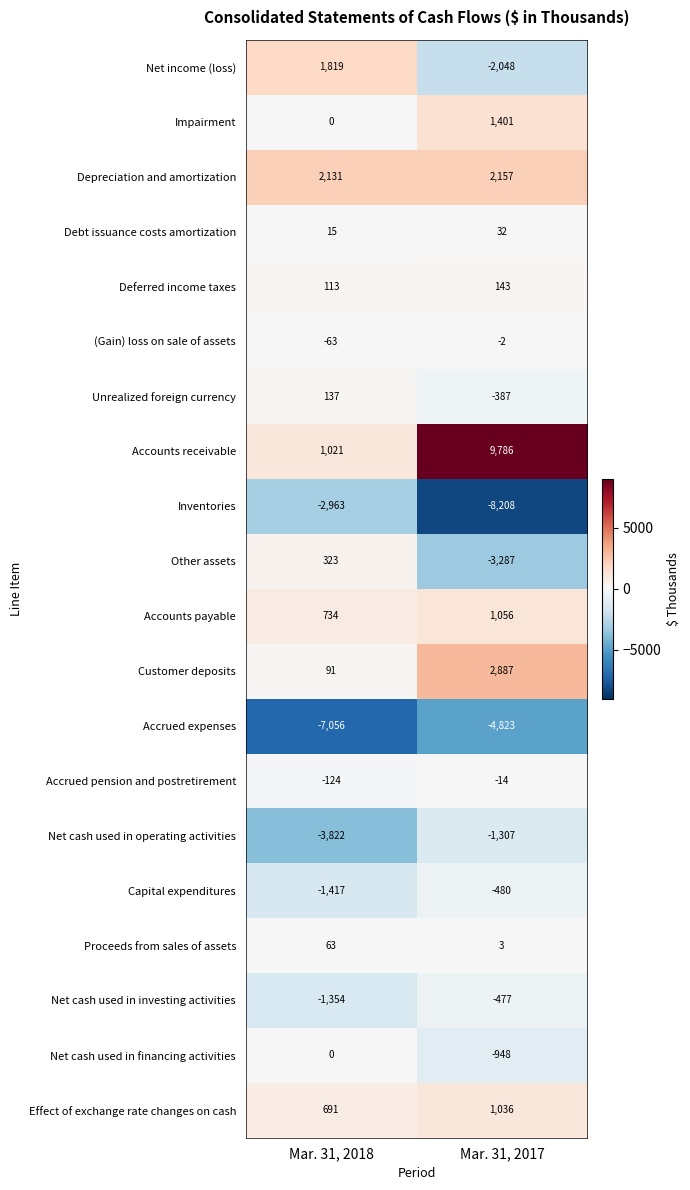

What is the minimum value shown in the chart?

-8208